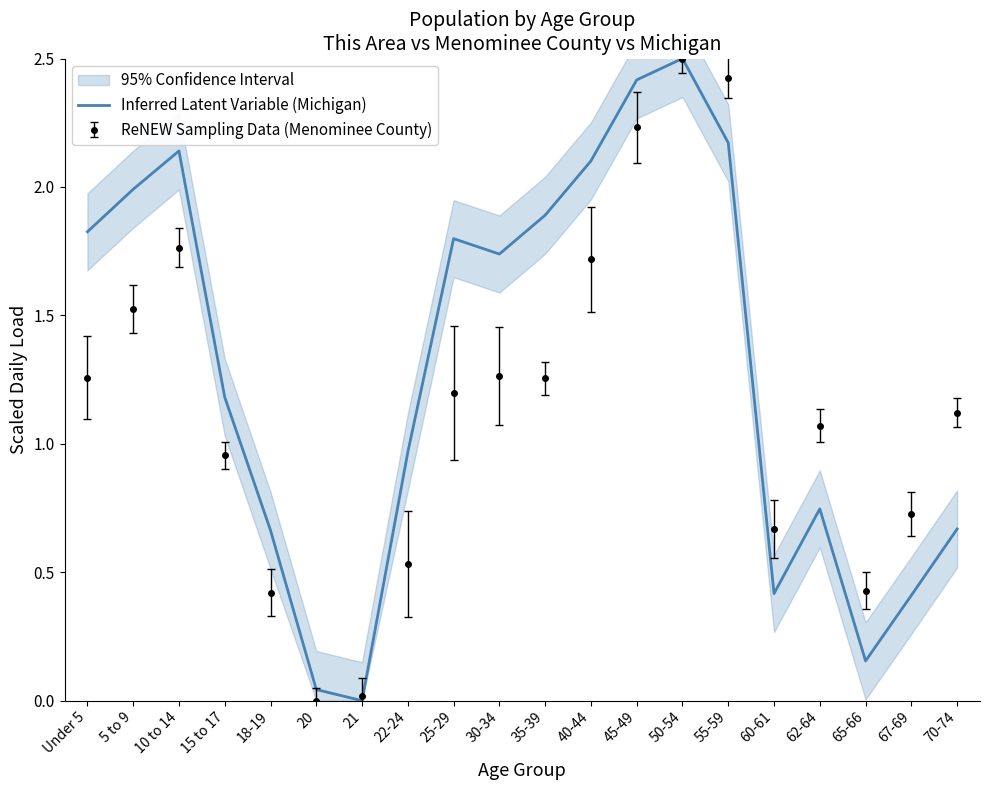

Between 22-24 and 25-29, which is larger?

25-29